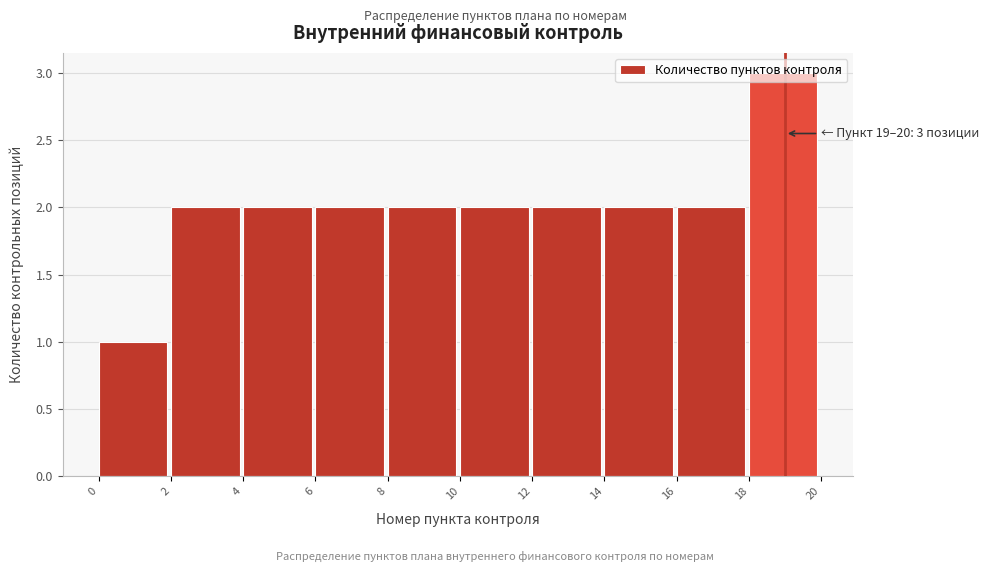

Over which range of the x-axis is the bar tallest?

18 to 20